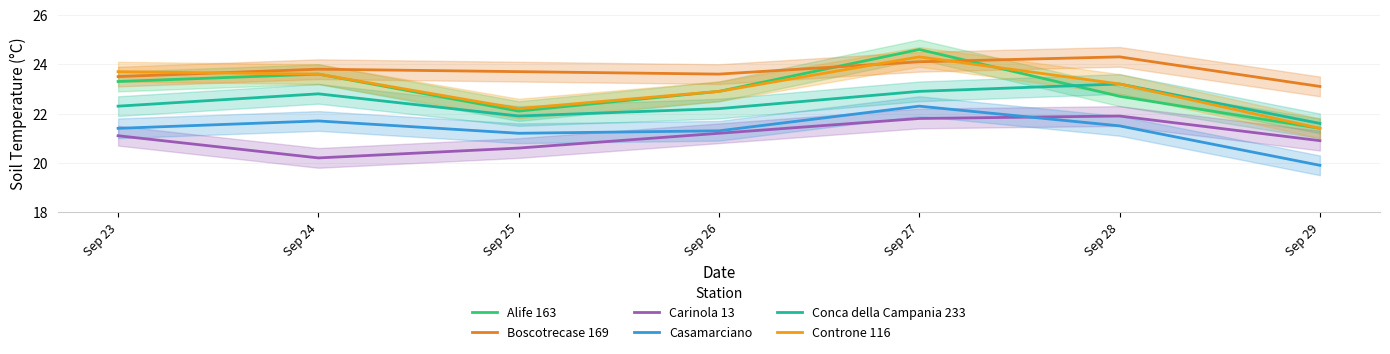

Which series has the widest spread of values?

Alife 163